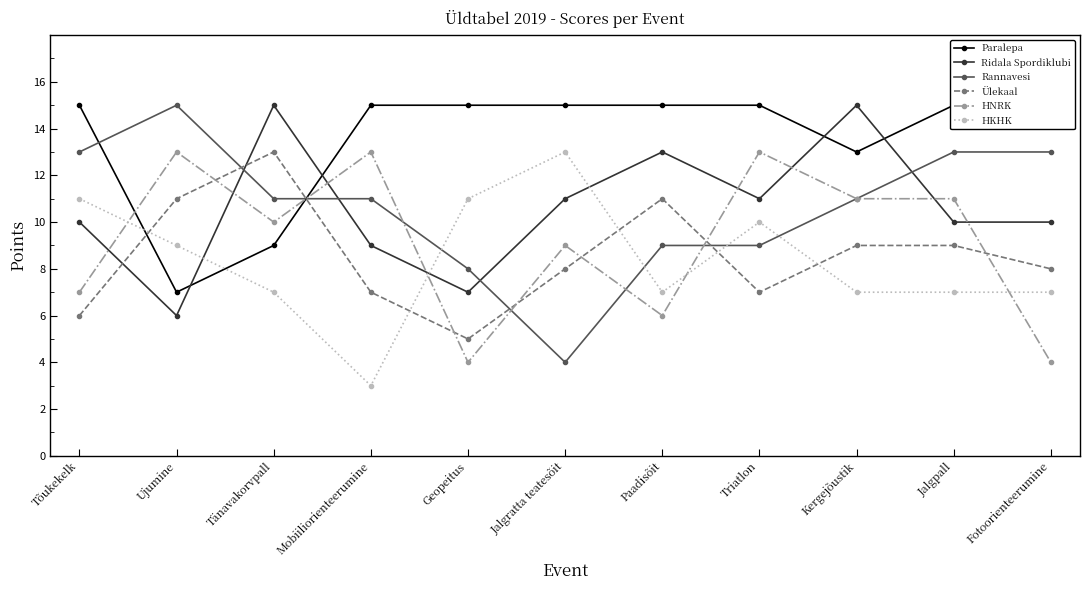

Which category has the lowest value across all series?

Mobiiliorienteerumine